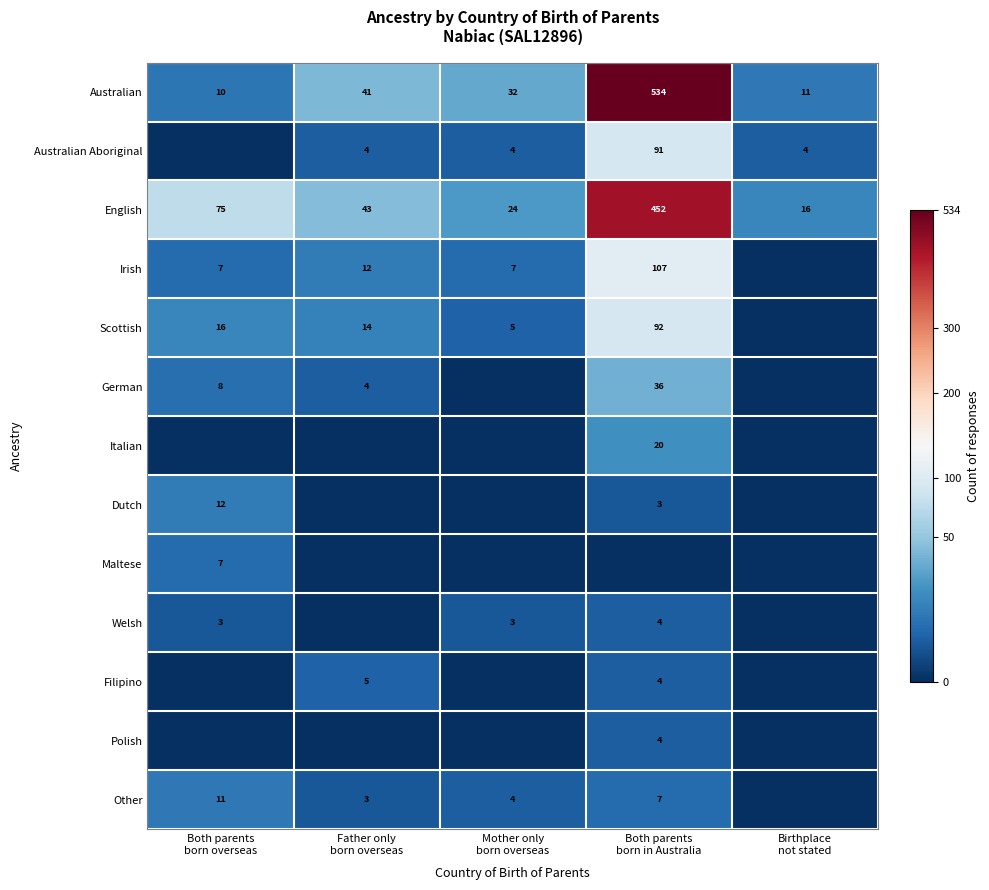

Where is Scottish nearest to the value 4?

Both parents born overseas